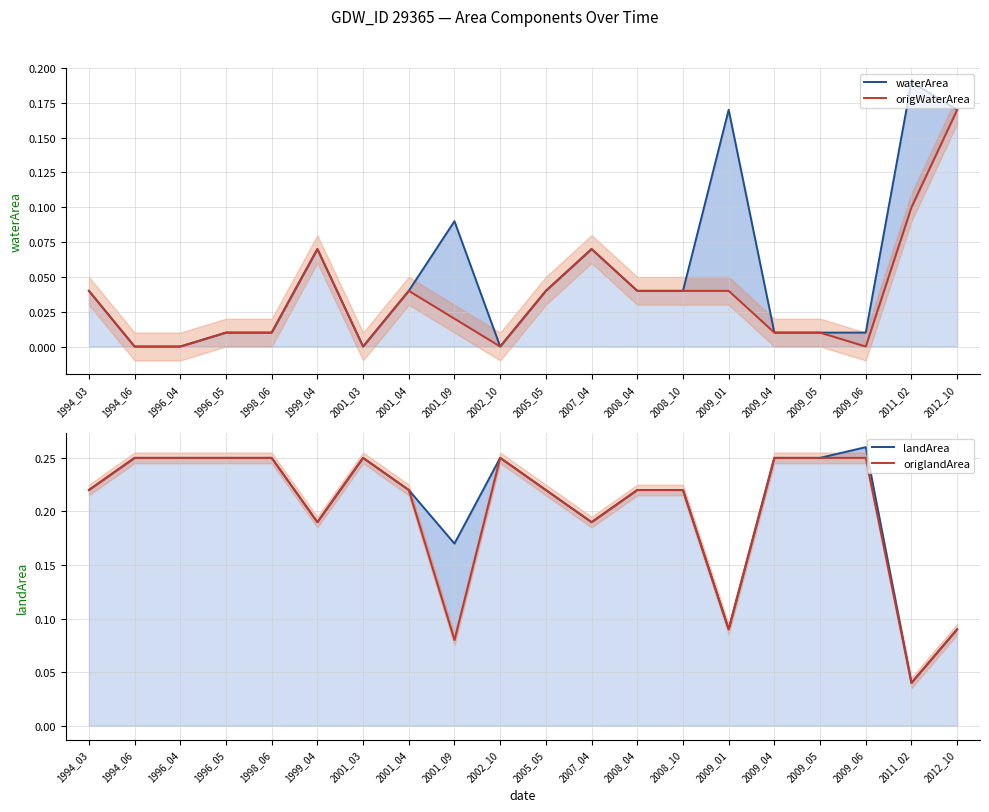

What is the highest value of the origWaterArea series?

0.2